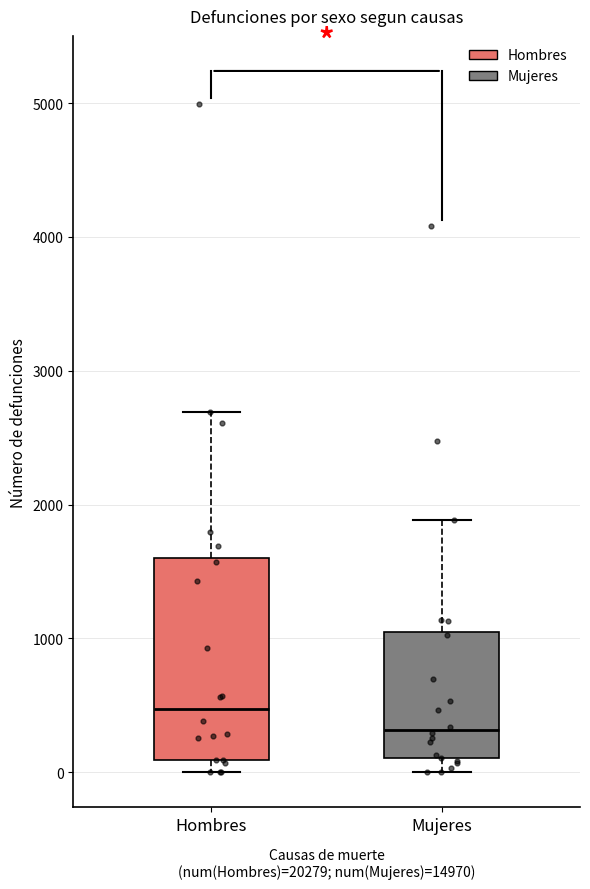

Where does the upper whisker of the box for Hombres end on the y-axis? The values are not printed on the chart, so give them approximately, as read against the axis.

2700